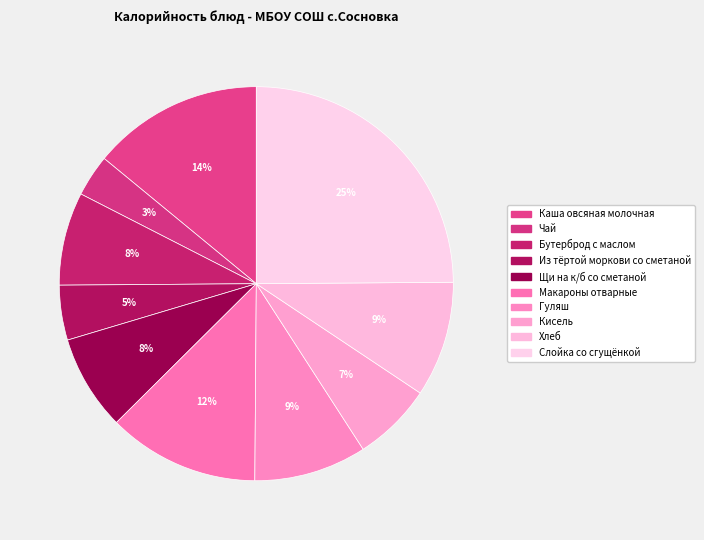

Which slice is the largest?

Слойка со сгущёнкой